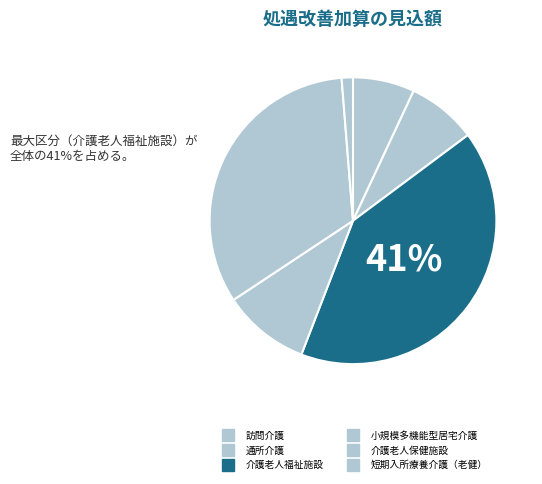

What is the change in value from 通所介護 to 短期入所療養介護（老健）?

-2587056